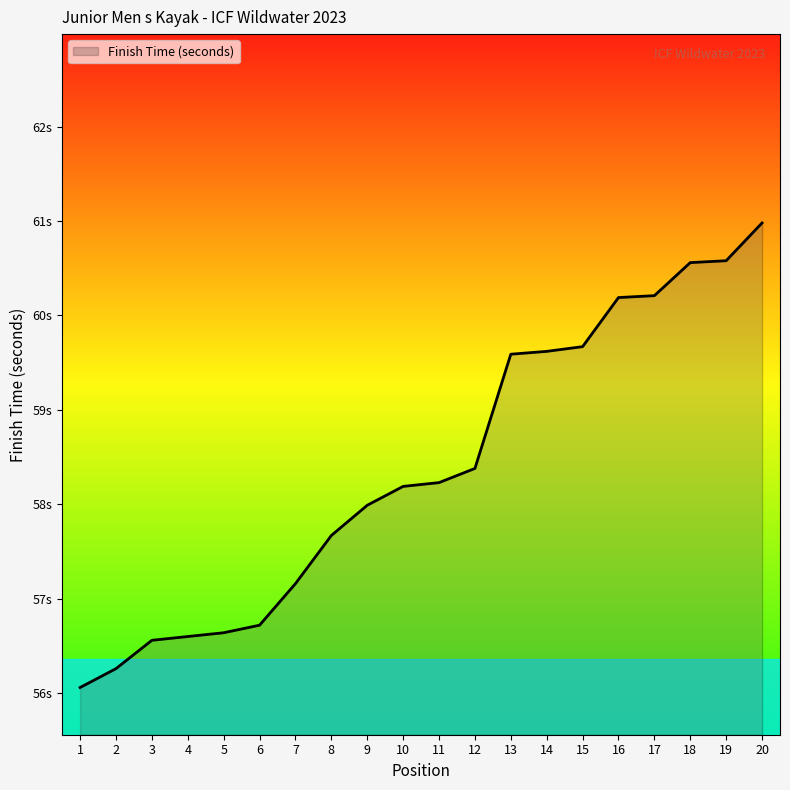

What is the change in value from 2 to 18?

+4.3